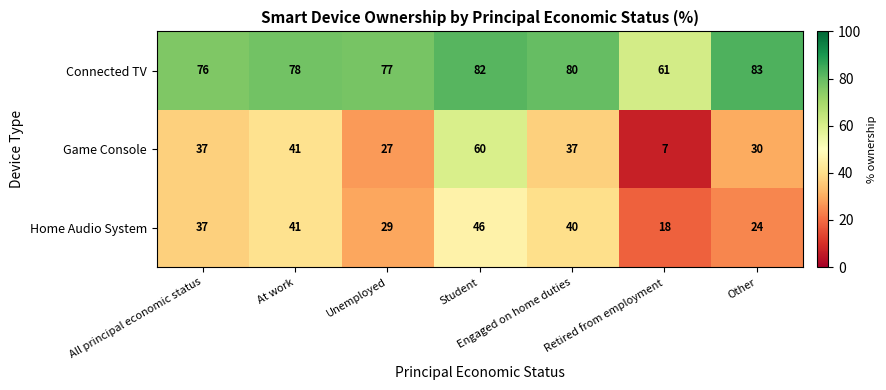

At Unemployed, list the series in order from largest to smallest.

Connected TV, Home Audio System, Game Console